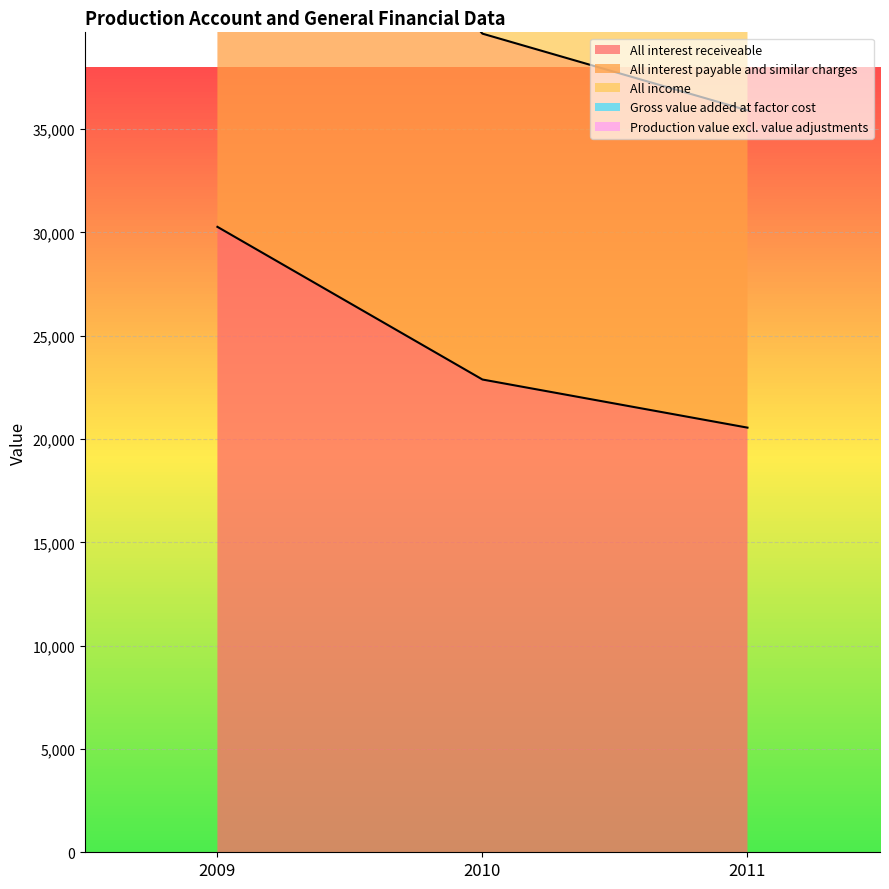

What is the value of the All interest receiveable point at the 3rd from the left?

20552